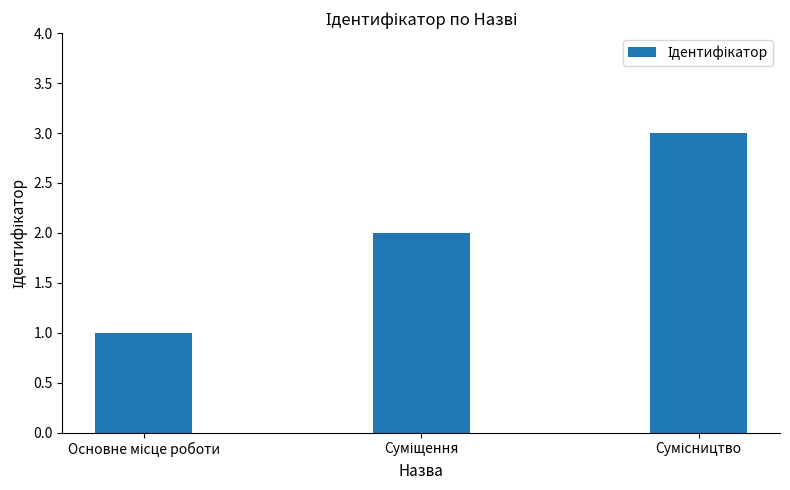

How many bars are there in total?

3